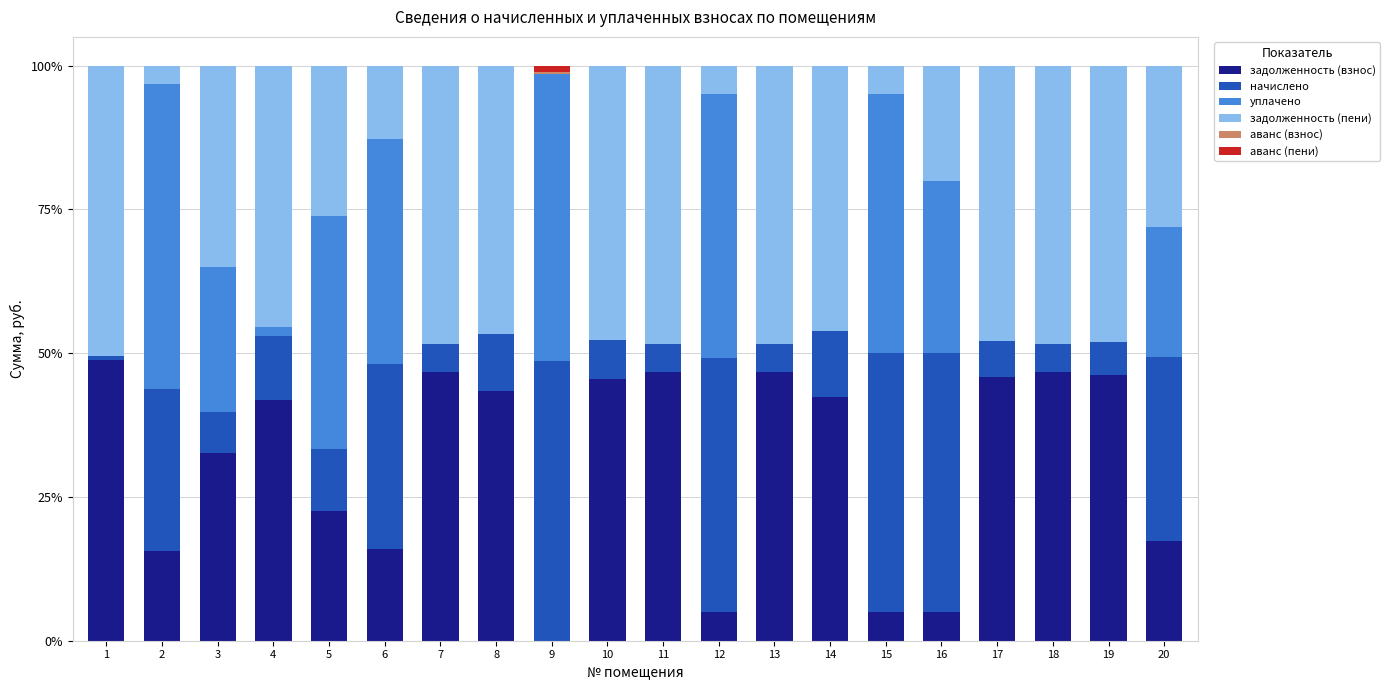

Does the chart contain stacked bars?

Yes